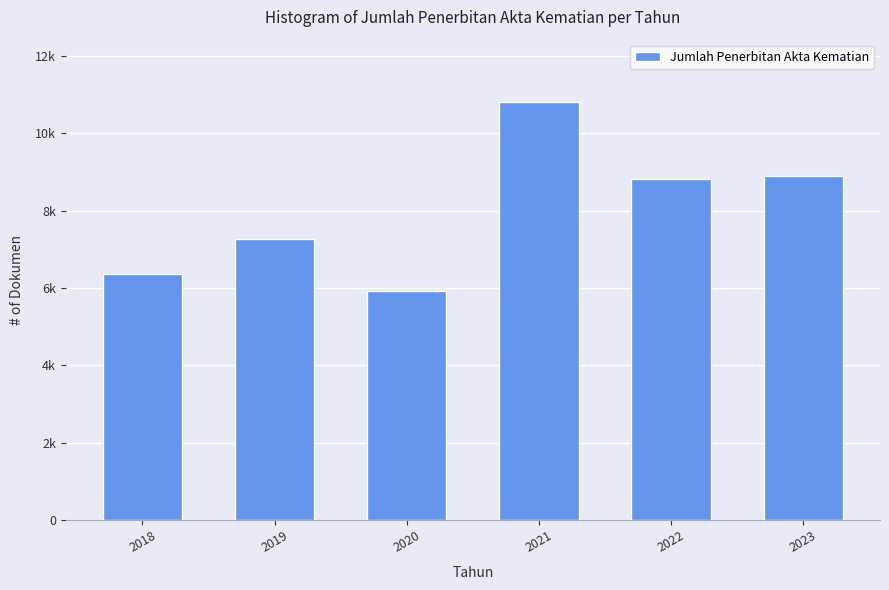

What is the greatest value displayed?

10801